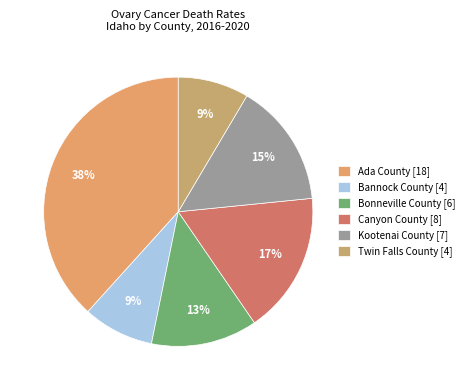

How much of the chart is everything except Twin Falls County?

91.5%